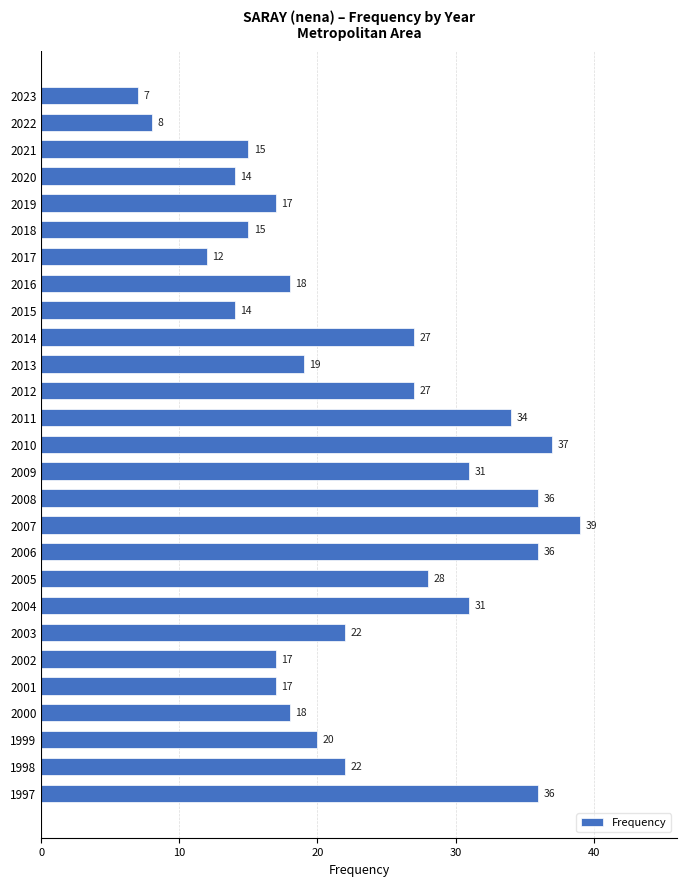

How many distinct data groups are displayed?

1